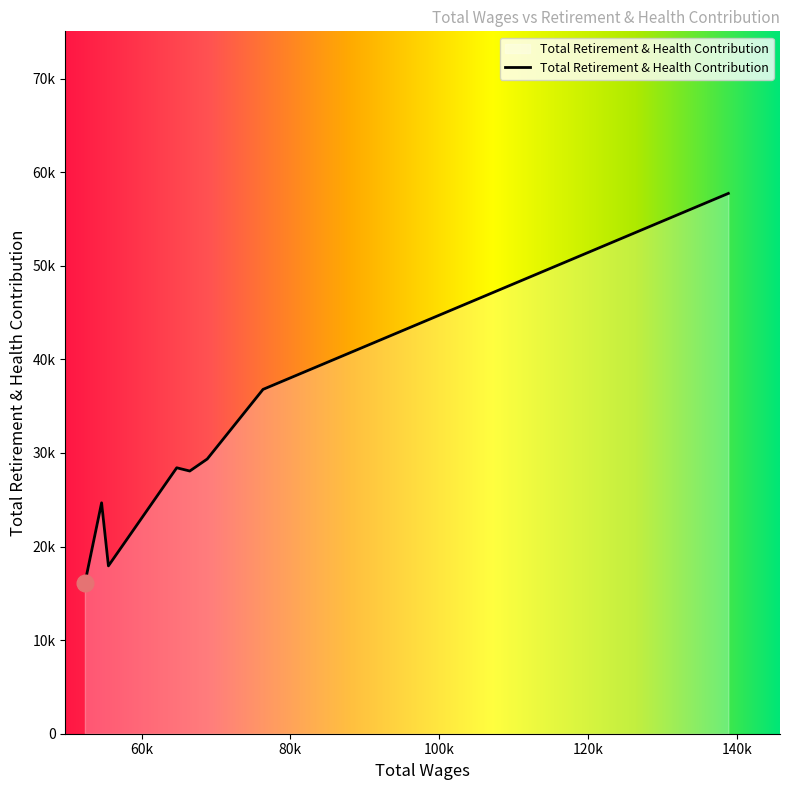

Which label corresponds to the smallest value in the chart?

52377.0